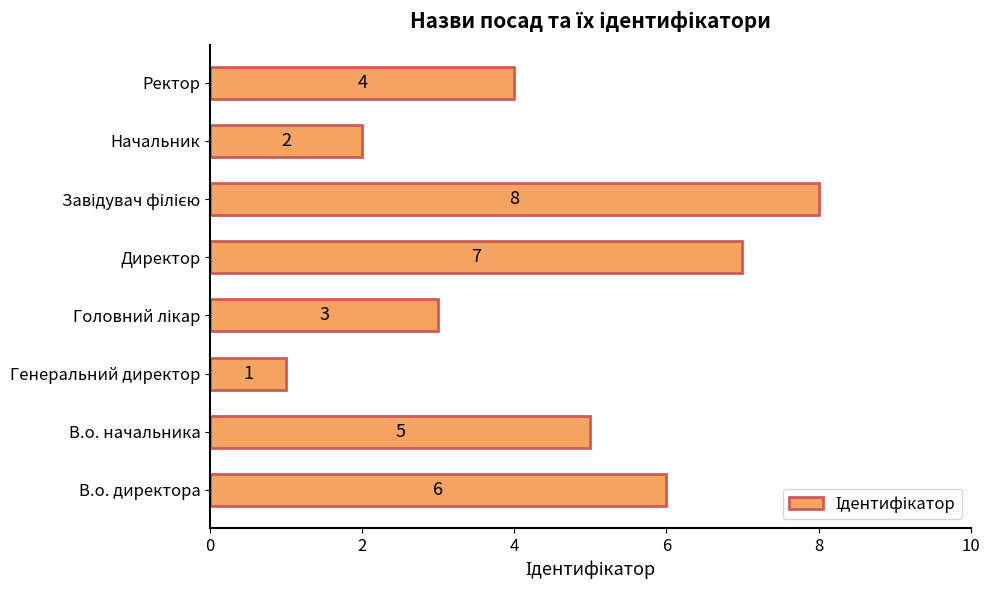

What is the difference between the second highest and minimum values?

6